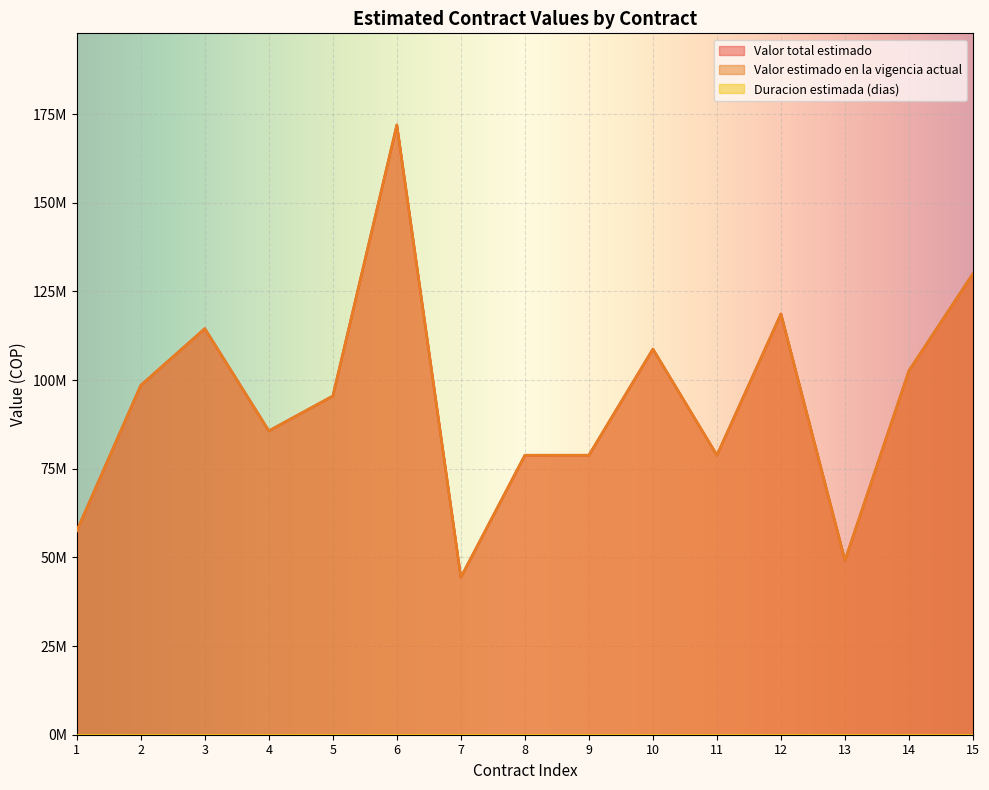

Rank the categories by Valor total estimado value from highest to lowest.

6, 15, 12, 3, 10, 14, 2, 5, 4, 8, 9, 11, 1, 13, 7